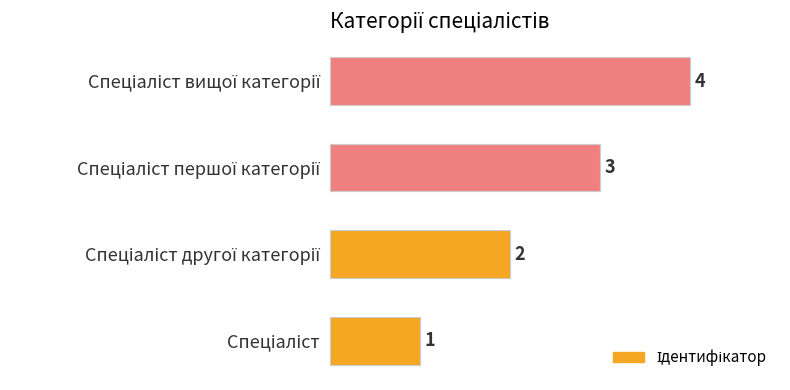

What is the sum of all values?

10